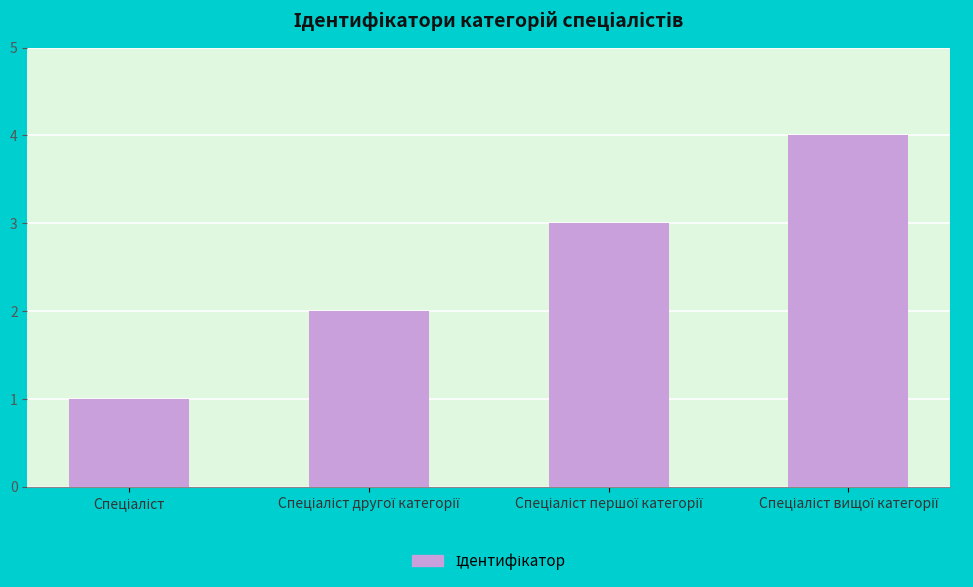

What is the maximum value shown in the chart?

4